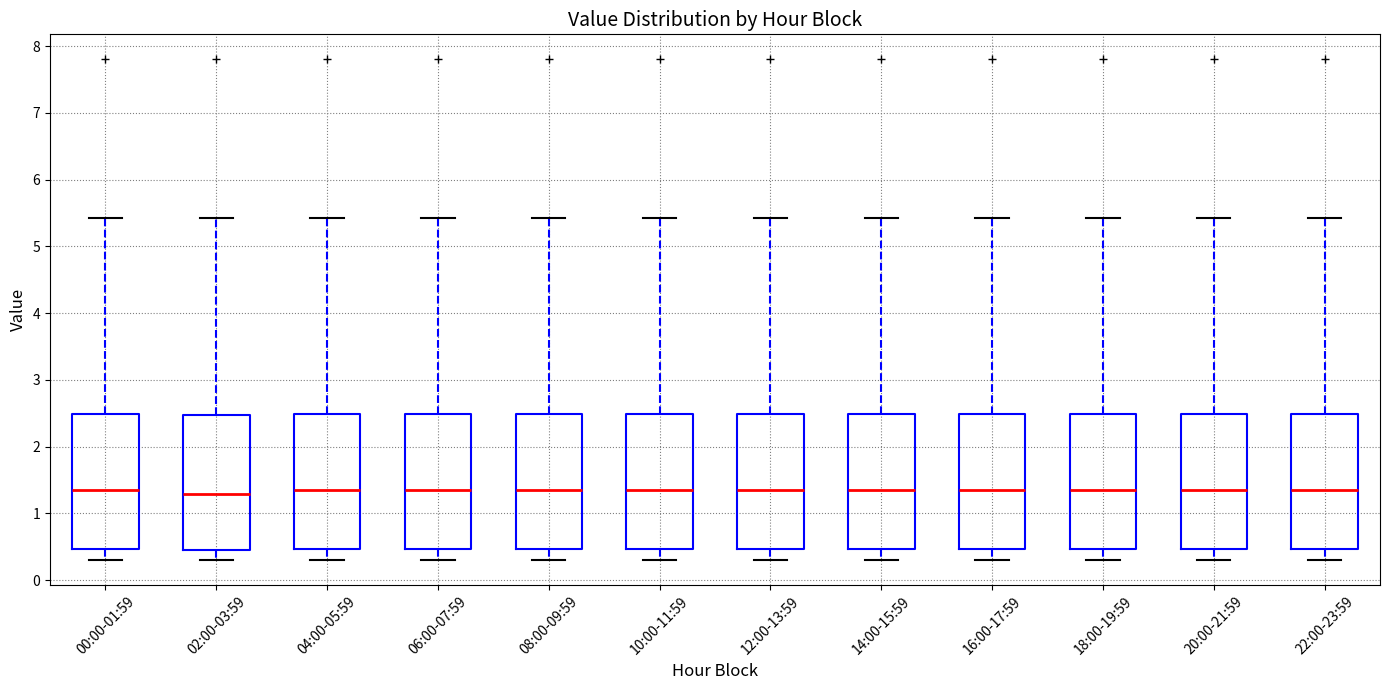

Where is the lower edge of the box for 14:00-15:59 on the y-axis? The values are not printed on the chart, so give them approximately, as read against the axis.

0.5